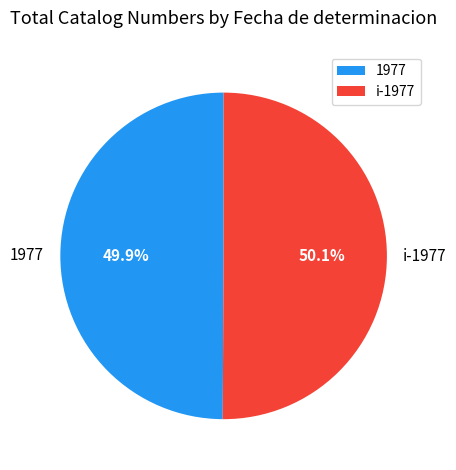

Does any single category account for the majority?

Yes